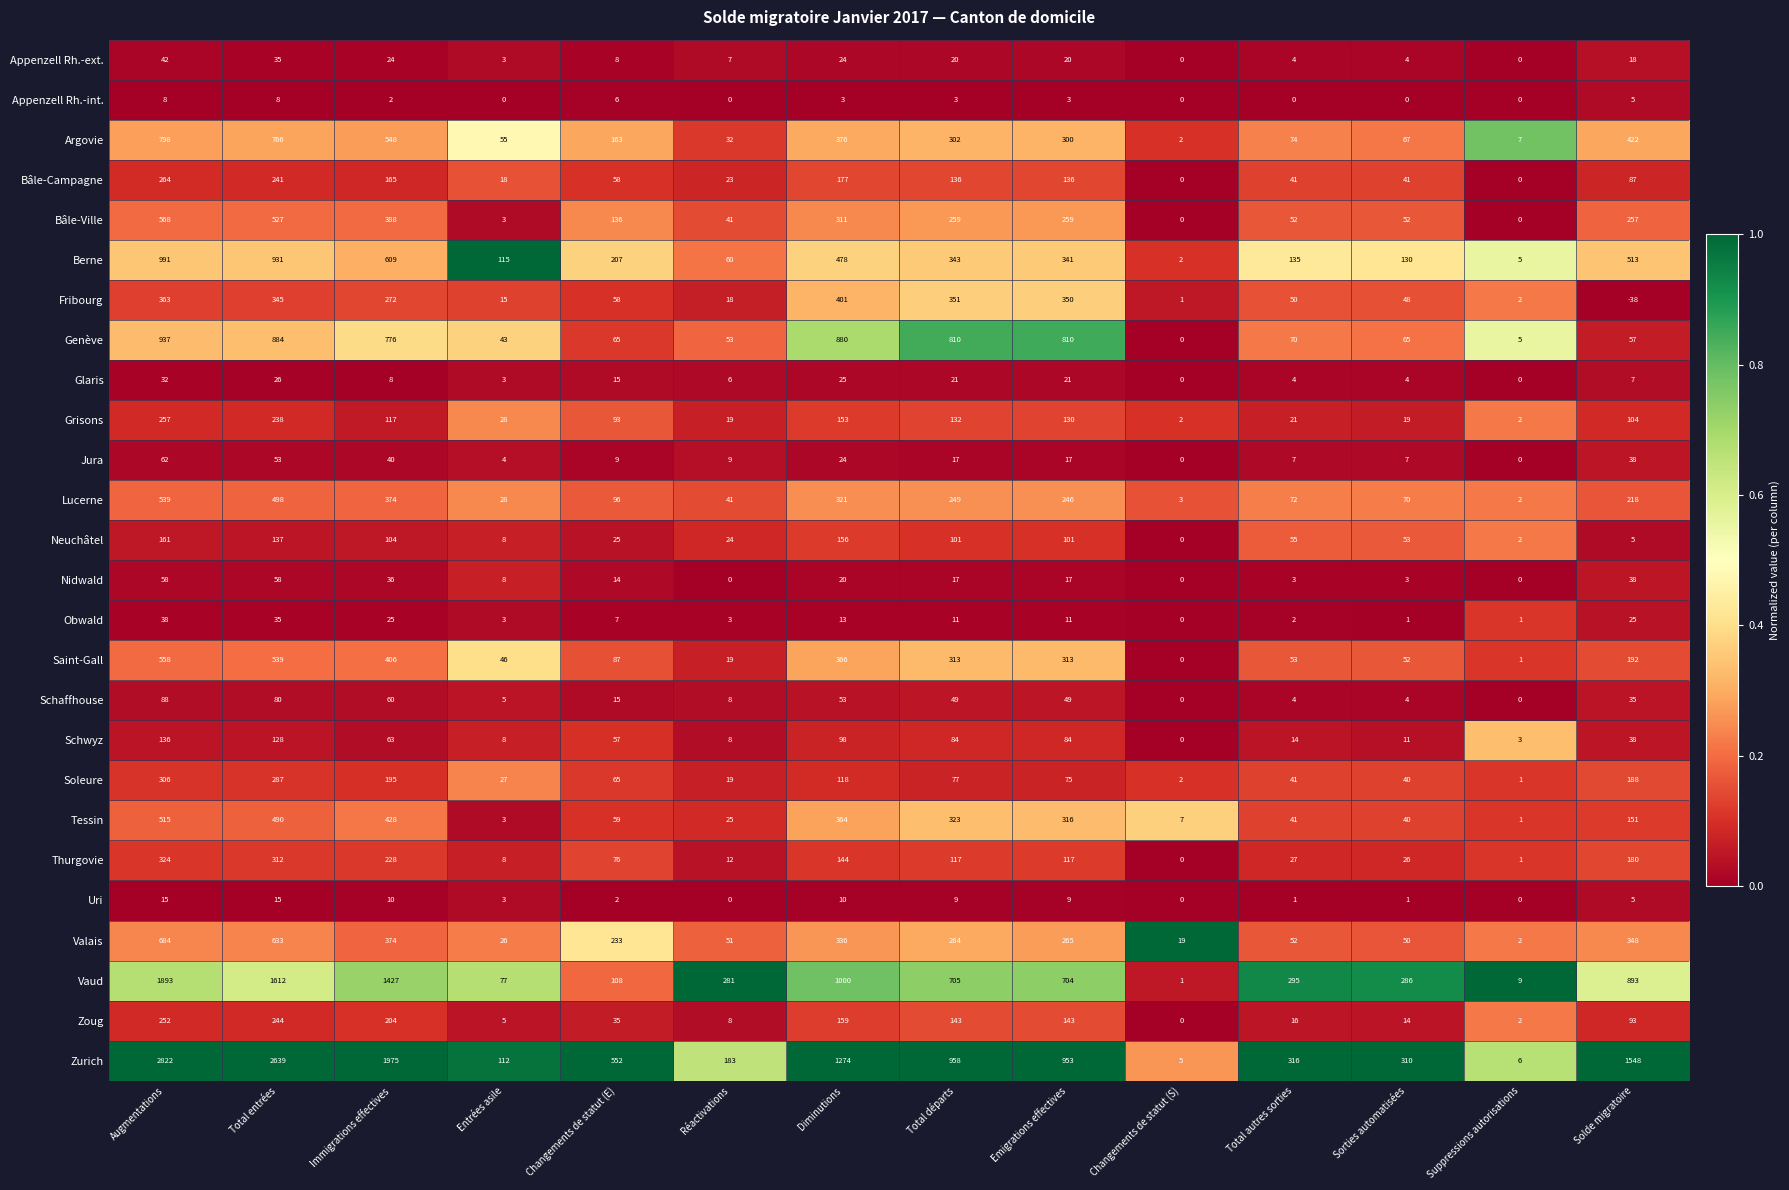

Is it true that Uri equals 4 at Total départs?

False